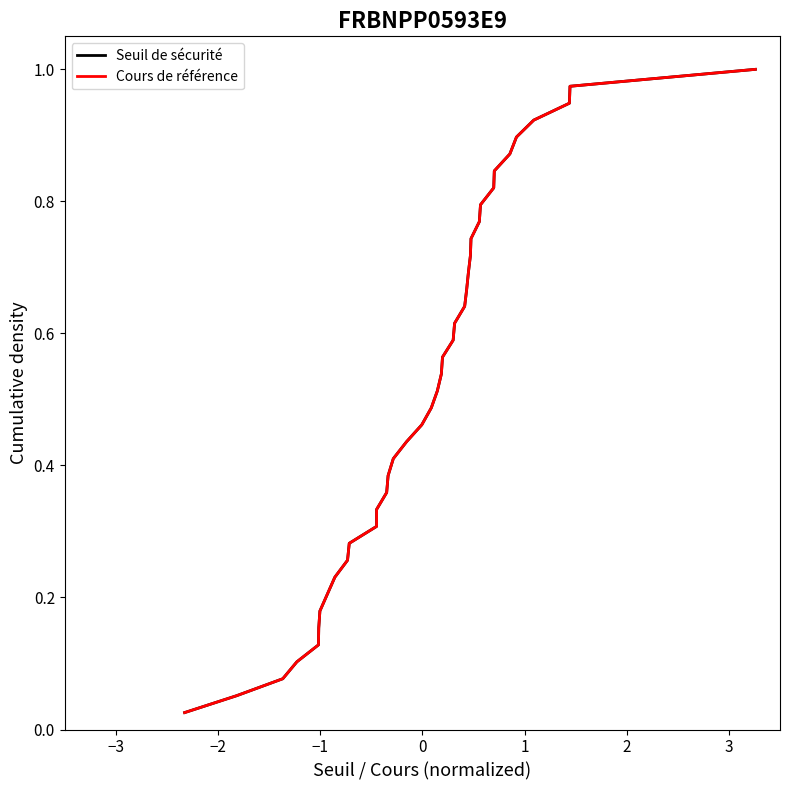

At how many categories does at least one series exceed 0?

39